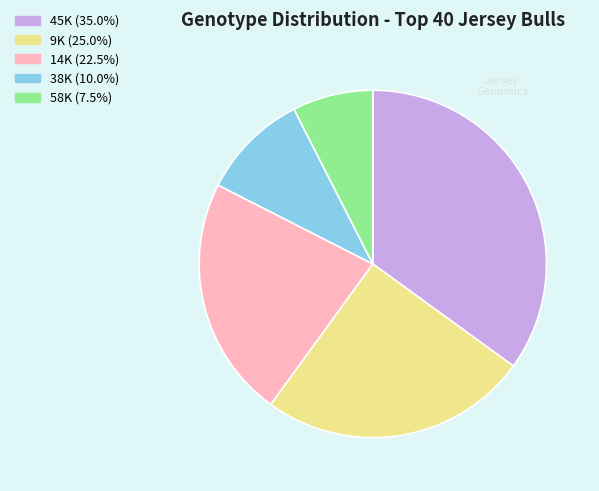

Do 9K (25.0%) and 58K (7.5%) together represent more than half of the pie?

No